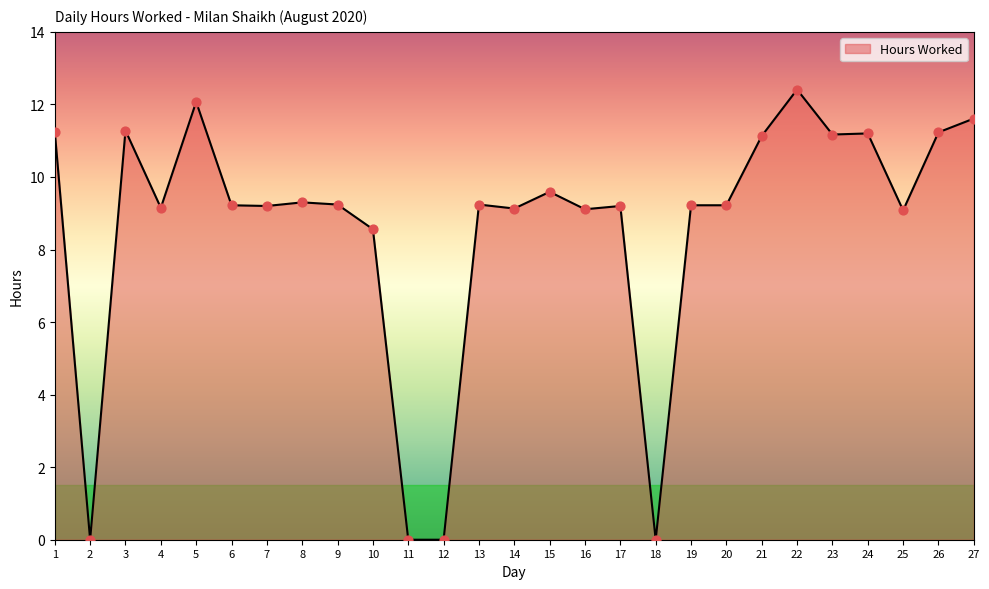

What is the change in value from 3 to 6?

-2.1